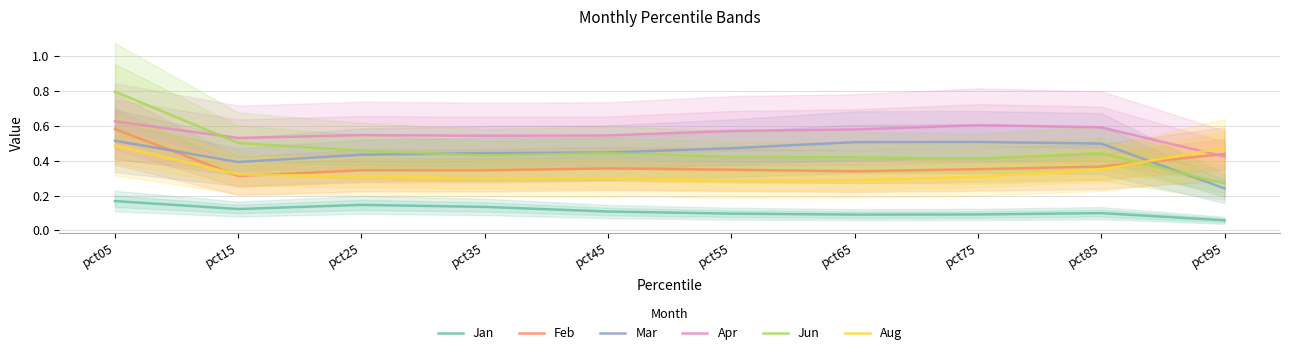

What is the value of the Aug point at the 8th from the left?

0.3